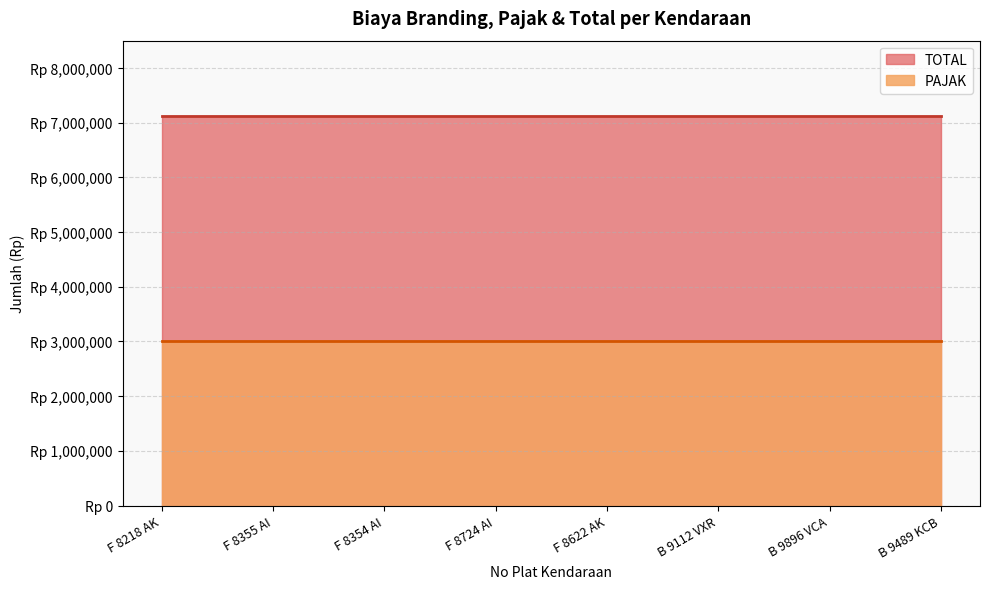

What value does the PAJAK series have at B 9489 KCB?

3000000